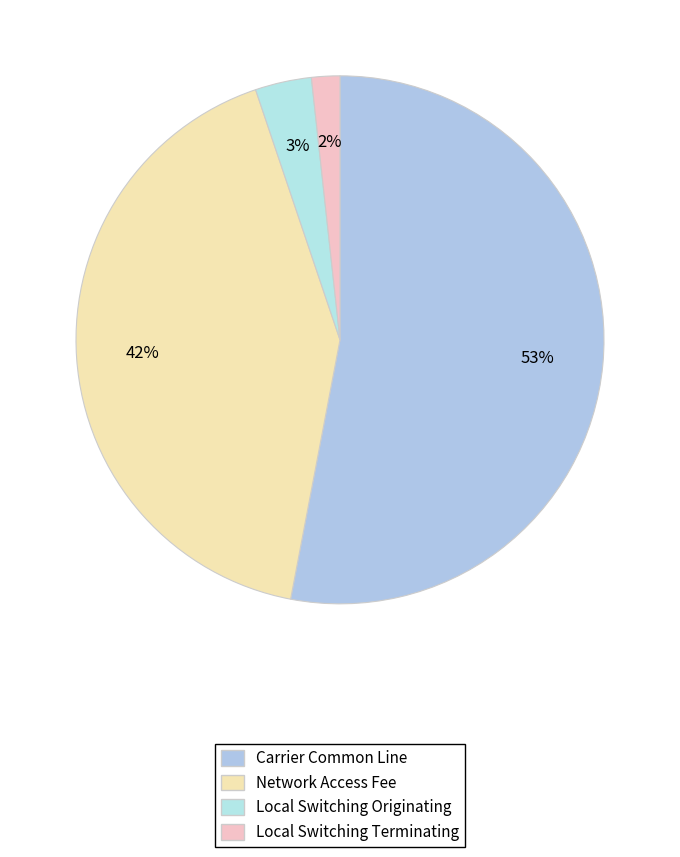

What percentage is NOT represented by Network Access Fee?

58.2%